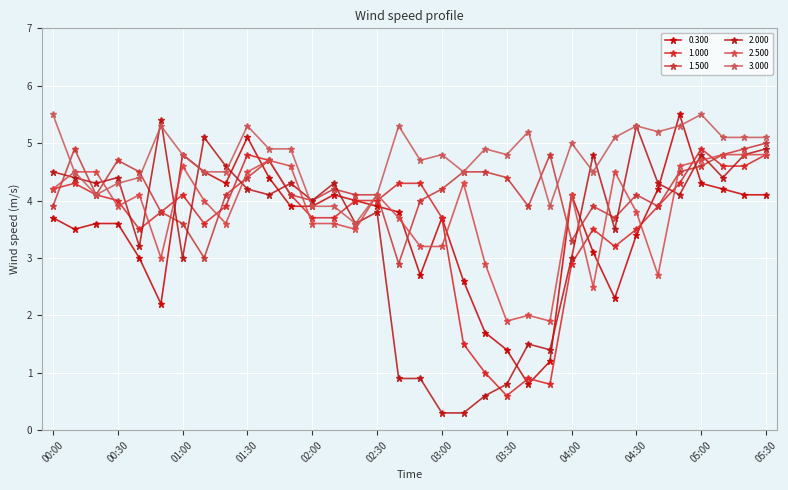

Which series has the widest spread of values?

2.000